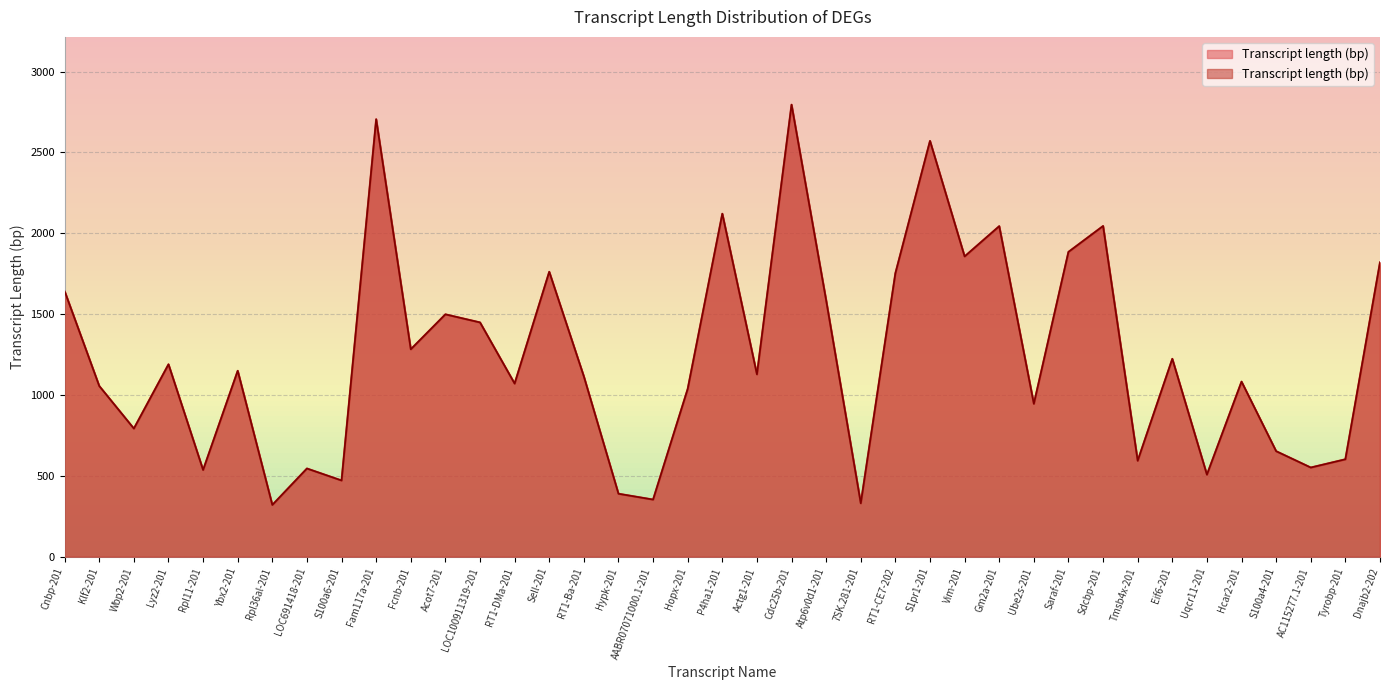

List the labels in order of value, largest first.

Cdc25b-201, Fam117a-201, S1pr1-201, P4ha1-201, Sdcbp-201, Gm2a-201, Saraf-201, Vim-201, Dnajb2-202, Sell-201, RT1-CE7-202, Cnbp-201, Atp6v0d1-201, Acot7-201, LOC100911319-201, Fcnb-201, Eif6-201, Lyz2-201, Ybx2-201, Actg1-201, RT1-Ba-201, Hcar2-201, RT1-DMa-201, Klf2-201, Hopx-201, Ube2s-201, Wbp2-201, S100a4-201, Tyrobp-201, Tmsb4x-201, AC115277.1-201, LOC691418-201, Rpl11-201, Uqcr11-201, S100a6-201, Hypk-201, AABR07071000.1-201, 7SK.281-201, Rpl36al-201